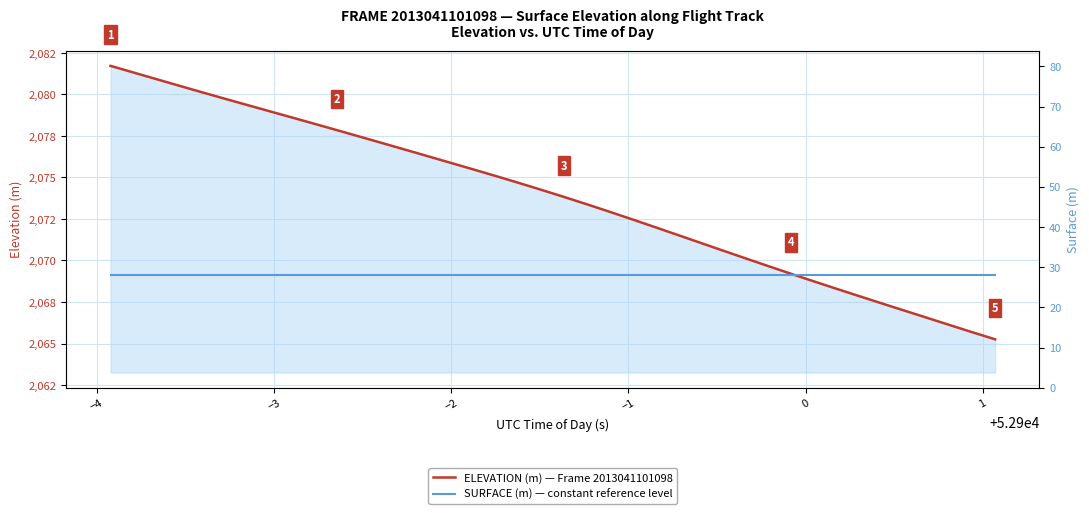

True or false: ELEVATION (m) — Frame 2013041101098 and SURFACE (m) — constant reference level intersect in this chart.

False